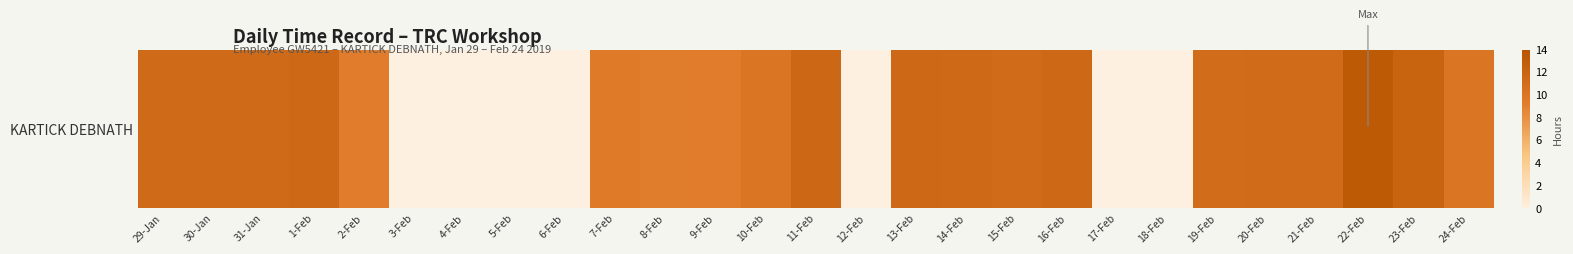

At which label is the value closest to 6?

8-Feb